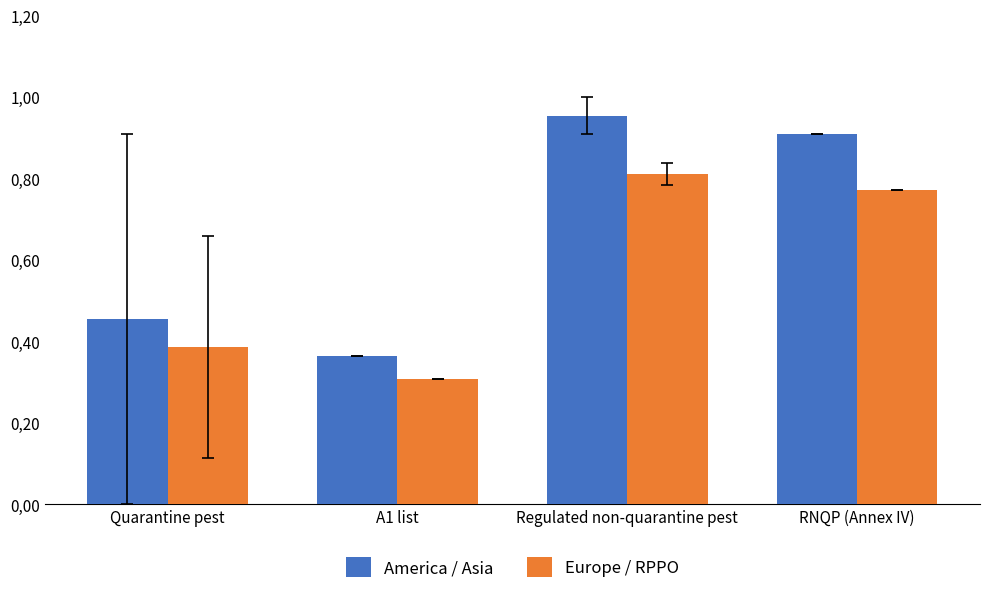

The value of Europe / RPPO at RNQP (Annex IV) is 0.8. True or false?

True